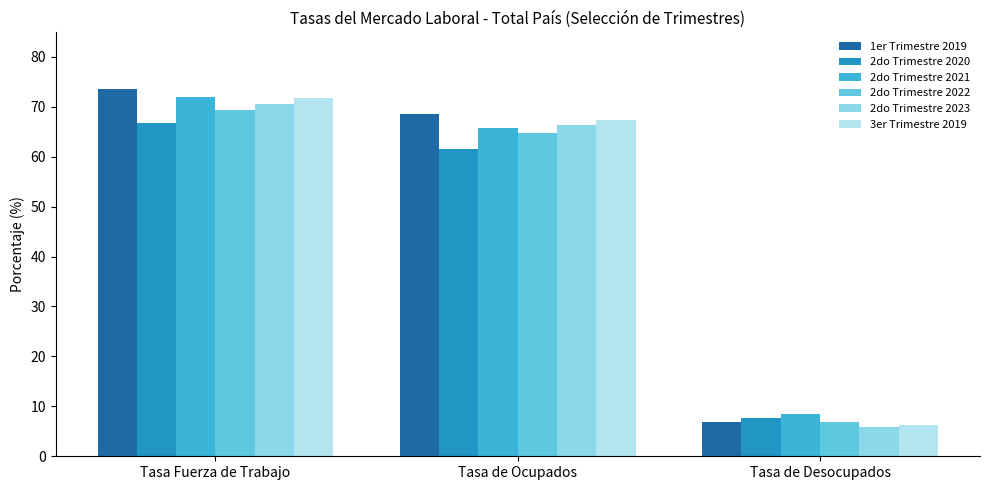

Which category has the lowest value across all series?

Tasa de Desocupados